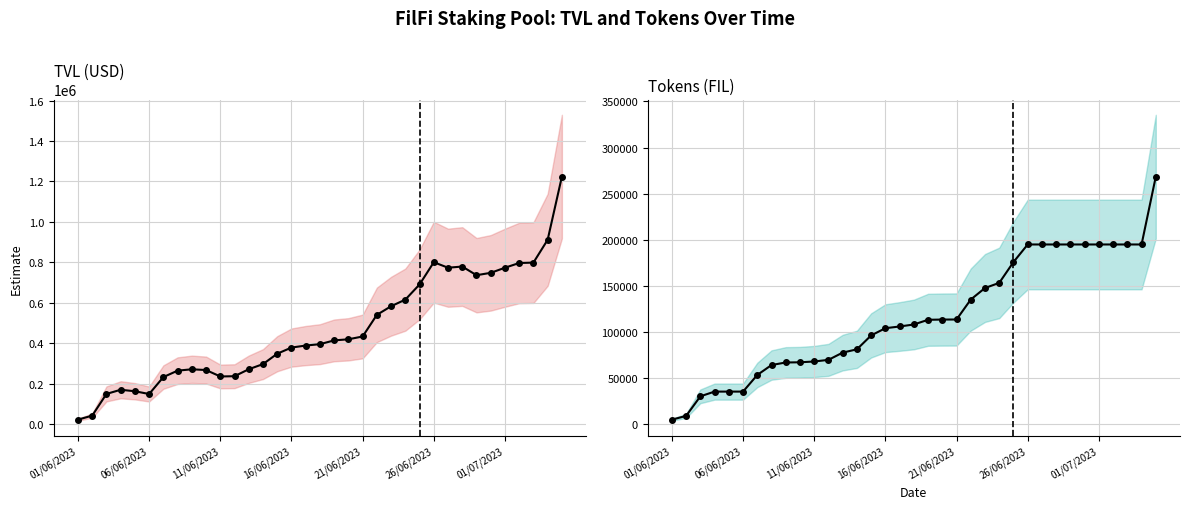

True or false: Tokens (FIL) and TVL (USD) cross at least once.

False